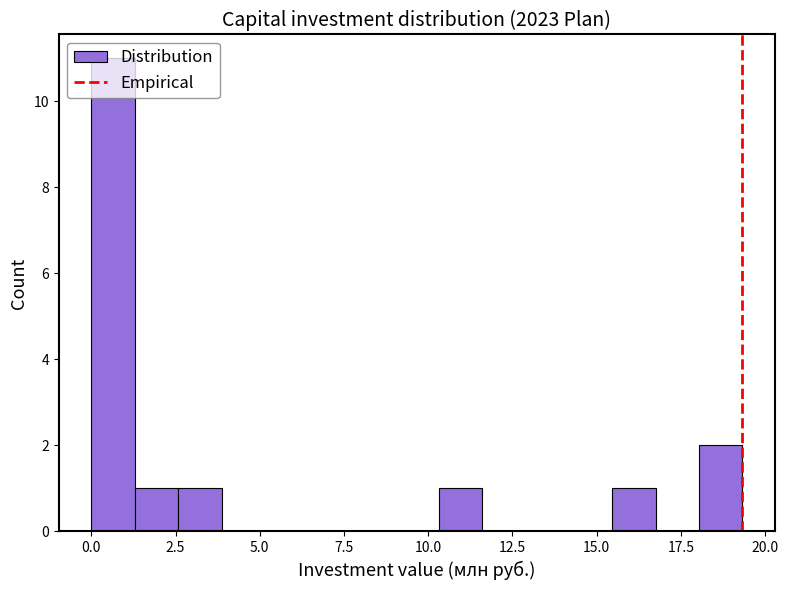

Read against the x-axis, roughly where is the centre of the tallest bar?

0.5